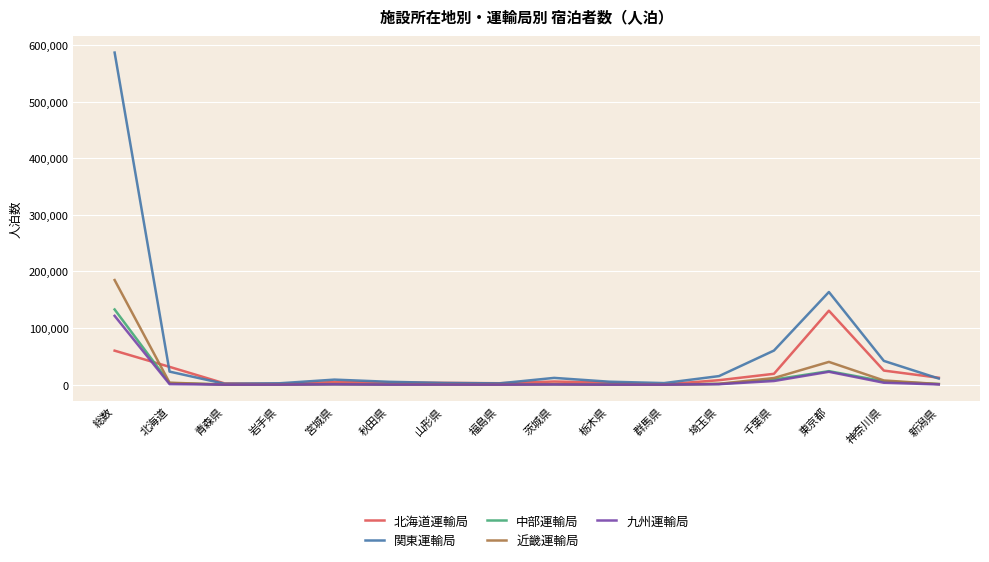

Is it true that 北海道運輸局 equals 24834 at 神奈川県?

True